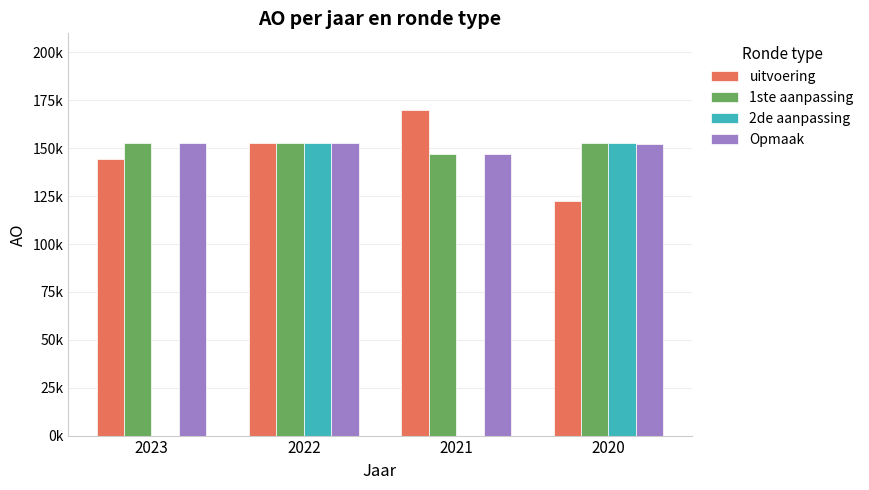

List the labels in order of 2de aanpassing value, smallest first.

2023, 2021, 2022, 2020